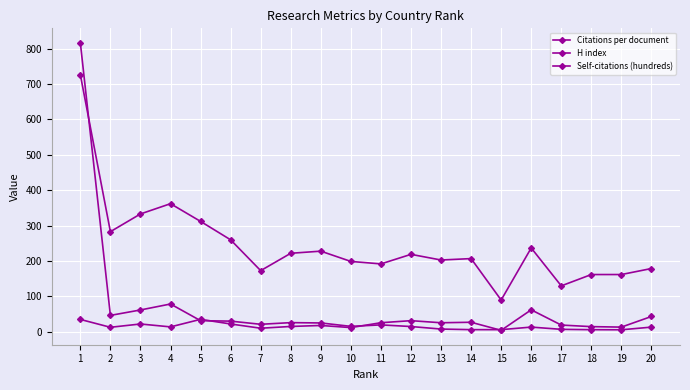

How many lines are shown in the chart?

3